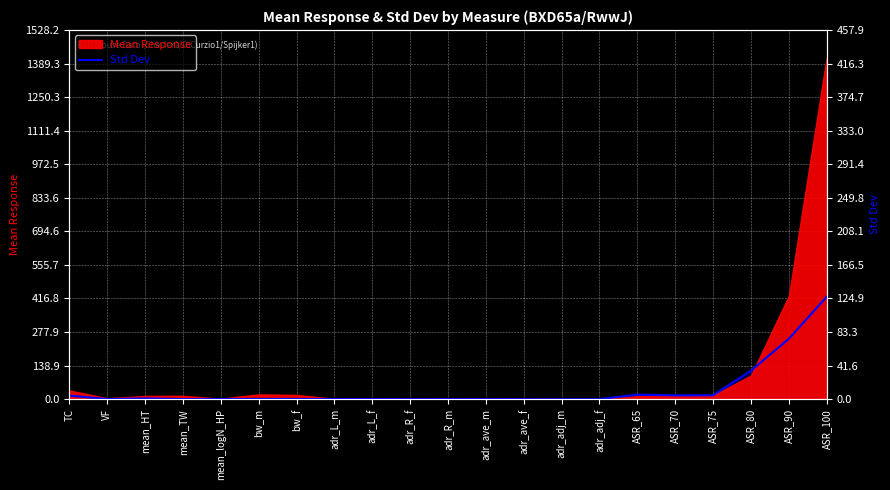

At which category does the data reach its first local peak?

mean_HT